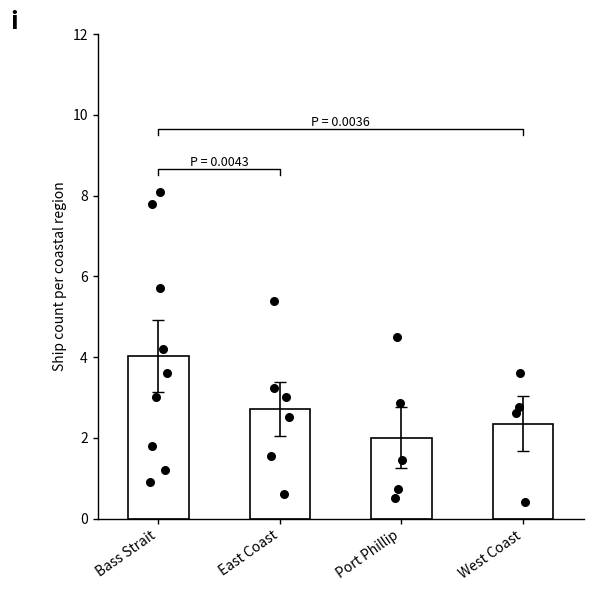

What is the ratio of the value at West Coast to the value at East Coast?

0.9